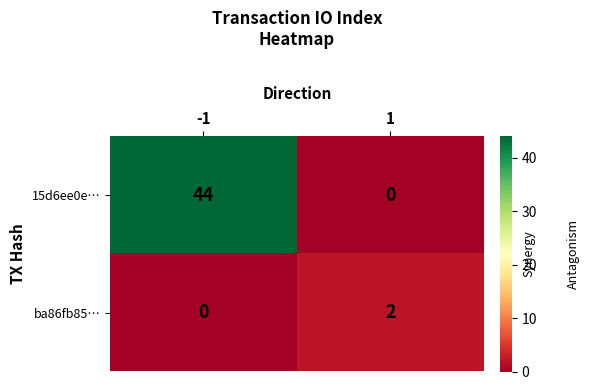

At how many categories does at least one series exceed 18?

1